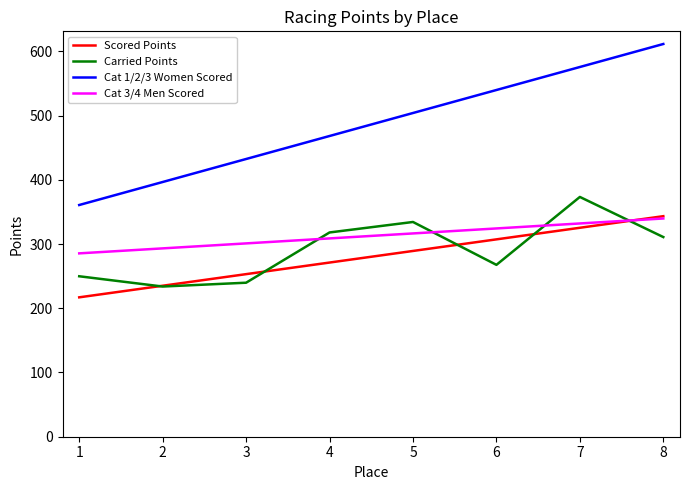

Which series has the widest spread of values?

Cat 1/2/3 Women Scored